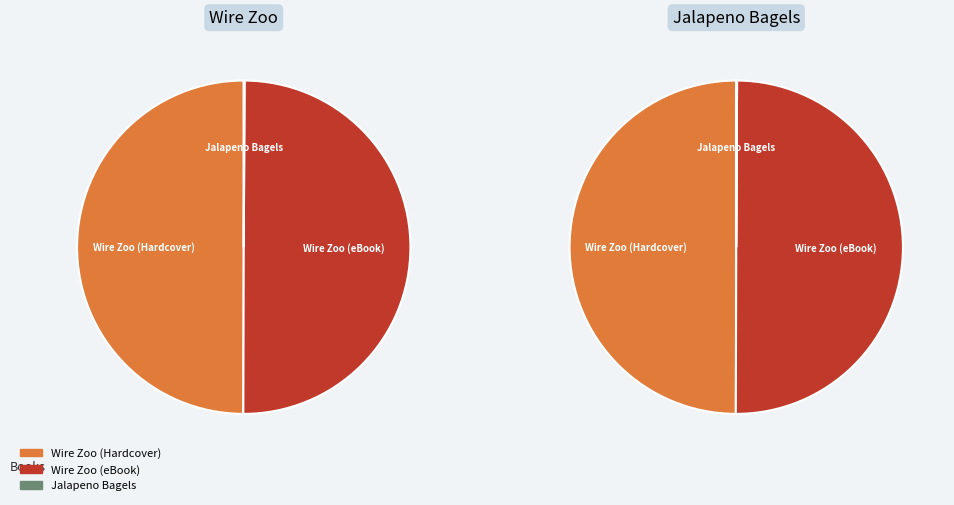

Is it true that Wire Zoo (Hardcover) is 50% of the pie?

True